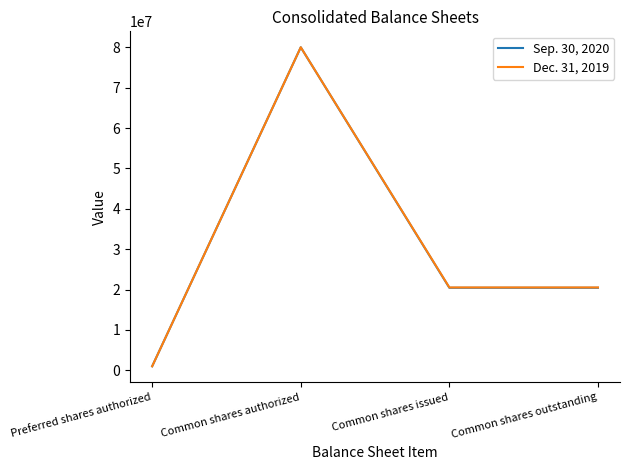

Which category has the lowest value across all series?

Preferred shares authorized